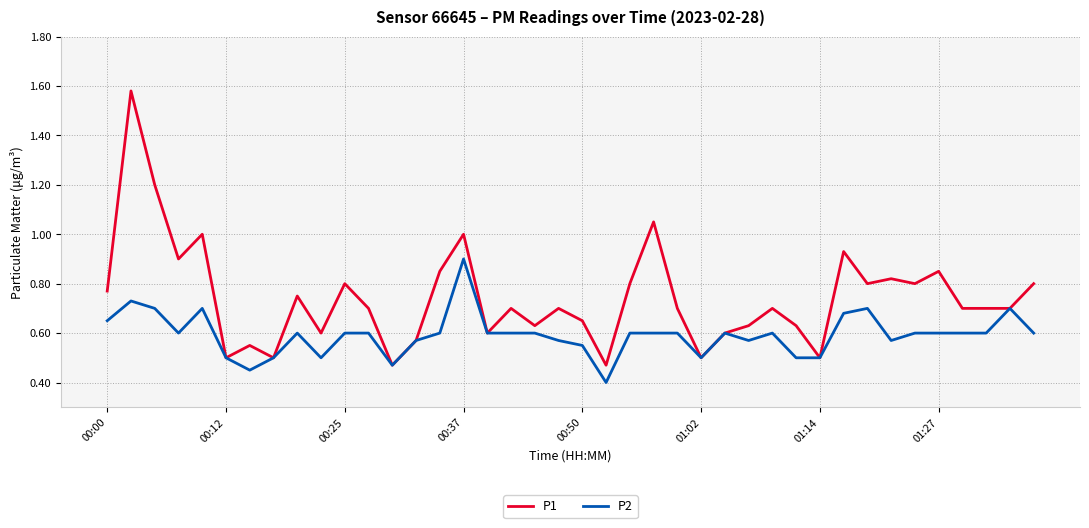

List the series in order of their overall mean, lowest first.

P2, P1